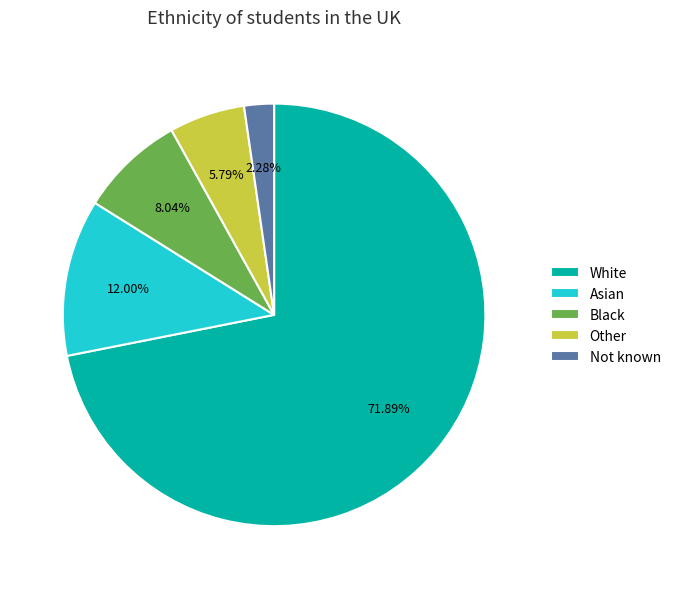

To the nearest percent, what is the average slice percentage?

20%